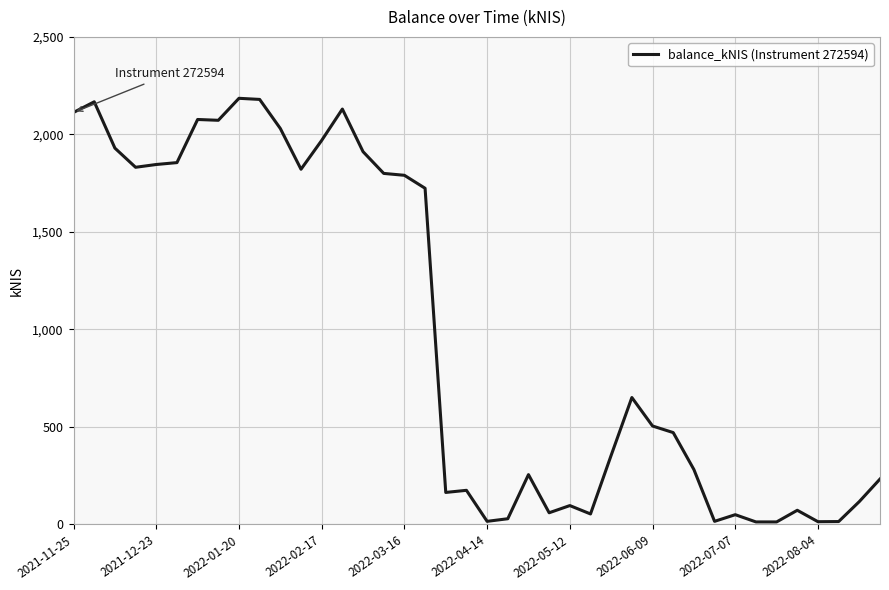

What is the greatest value displayed?

2185.1